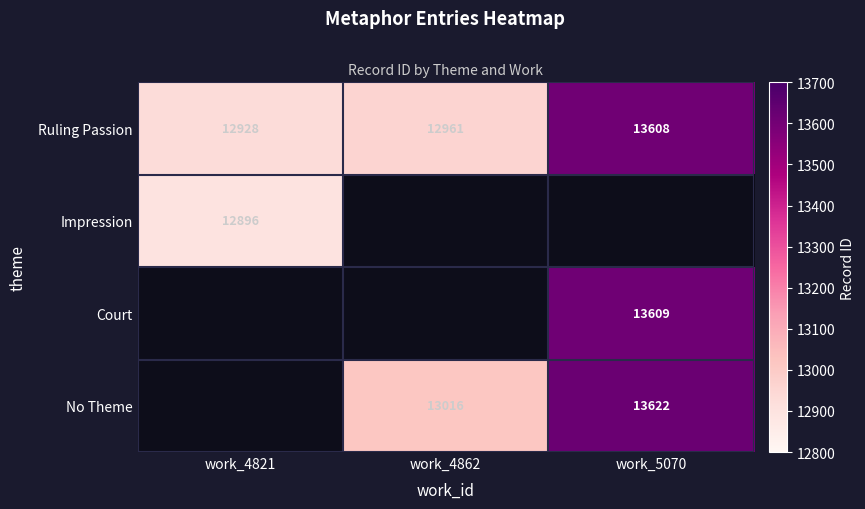

What is the difference between the maximum and minimum values in the Ruling Passion series?

680